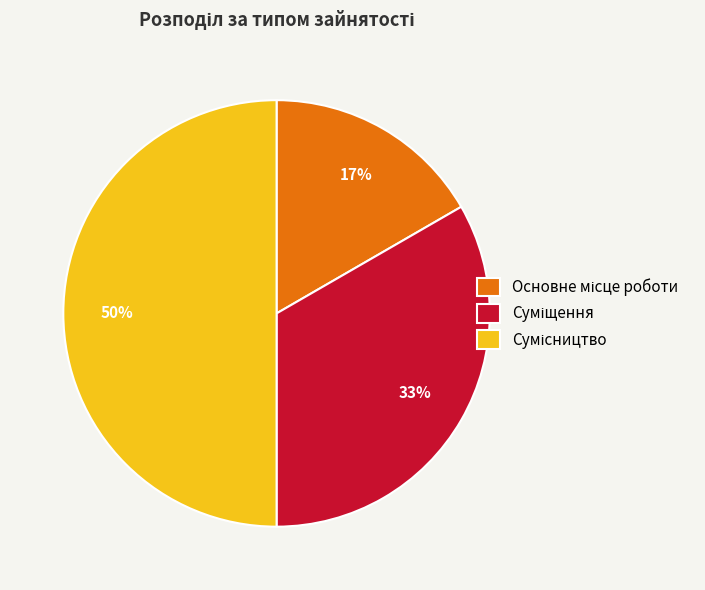

To the nearest percent, what is the difference between the largest and smallest slice percentages?

33%